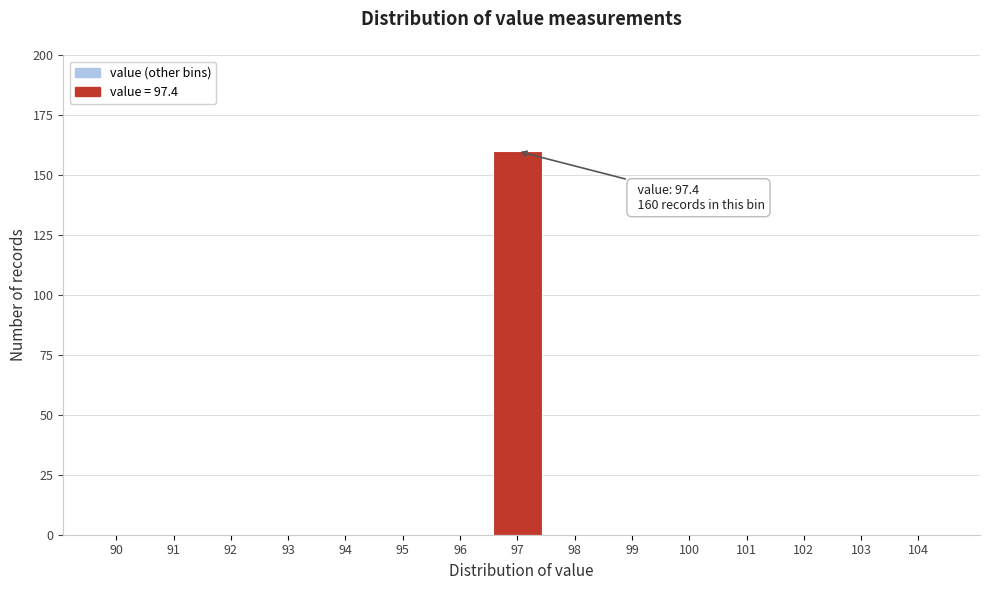

Reading left to right, extract all data points from this chart.

90=0	91=0	92=0	93=0	94=0	95=0	96=0	97=160	98=0	99=0	100=0	101=0	102=0	103=0	104=0